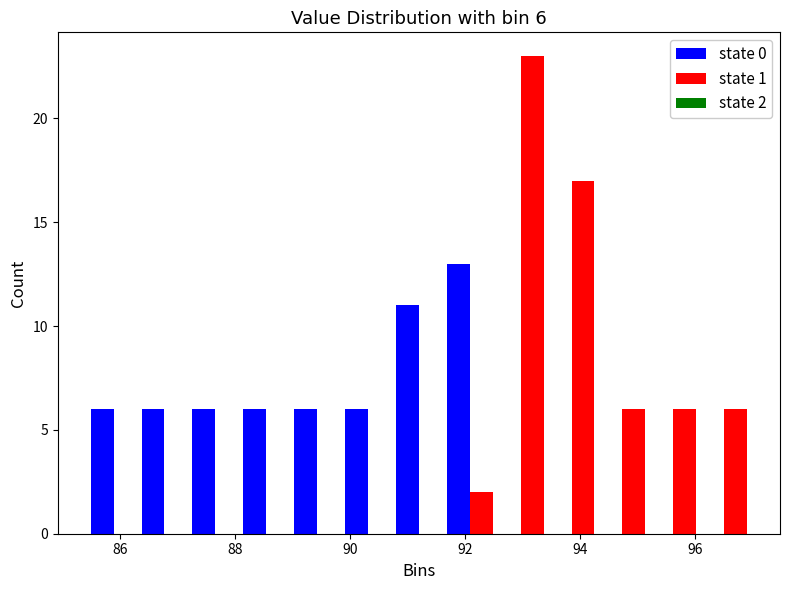

In the state 1 series, which range on the x-axis has the tallest bar?

92.6 to 93.4